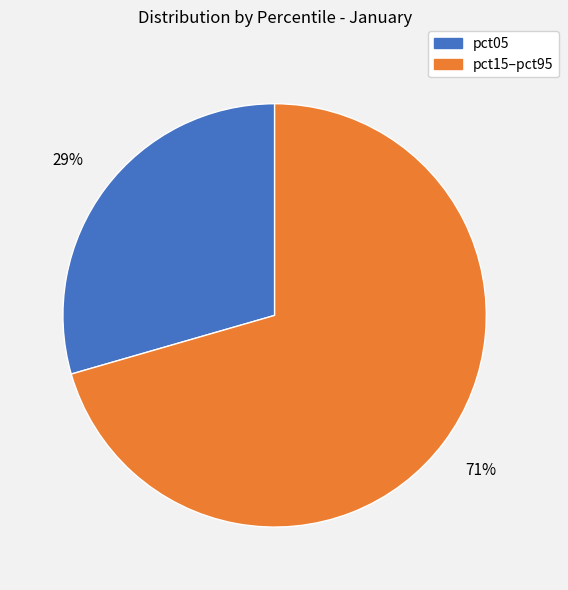

Does any single category account for the majority?

Yes